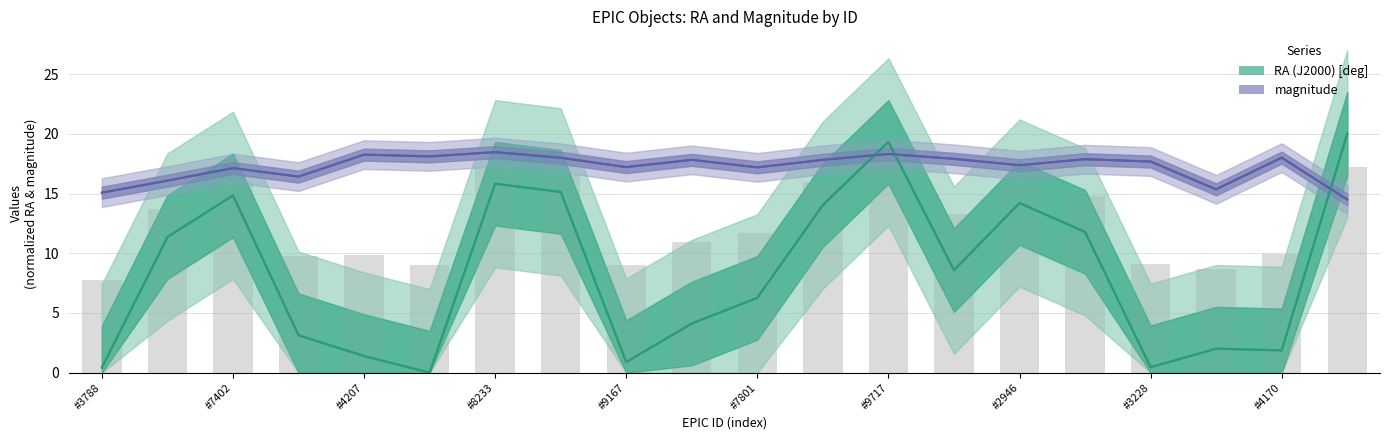

Is the value of RA (J2000) [deg] at 201305094 greater than the value of magnitude at 201658777?

No